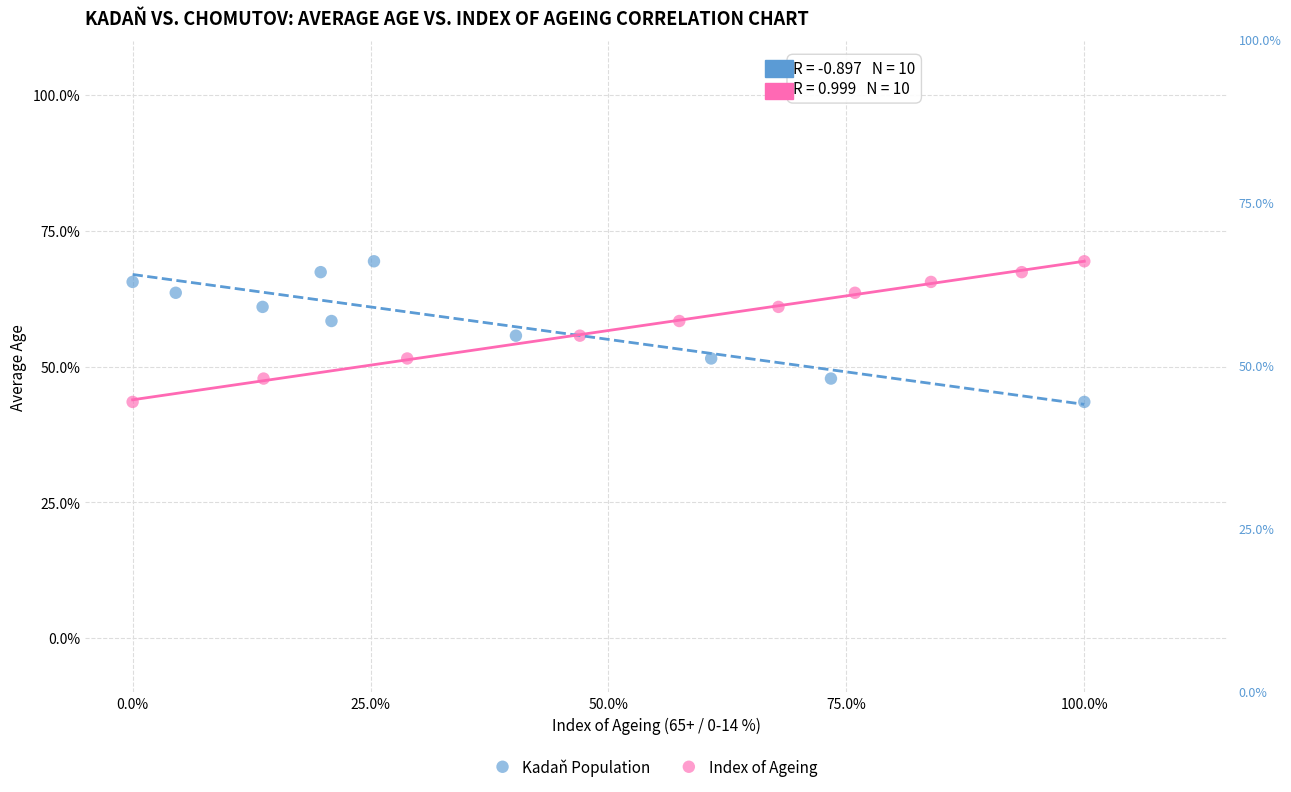

What are all the series names shown in the legend?

Kadaň Population, Index of Ageing